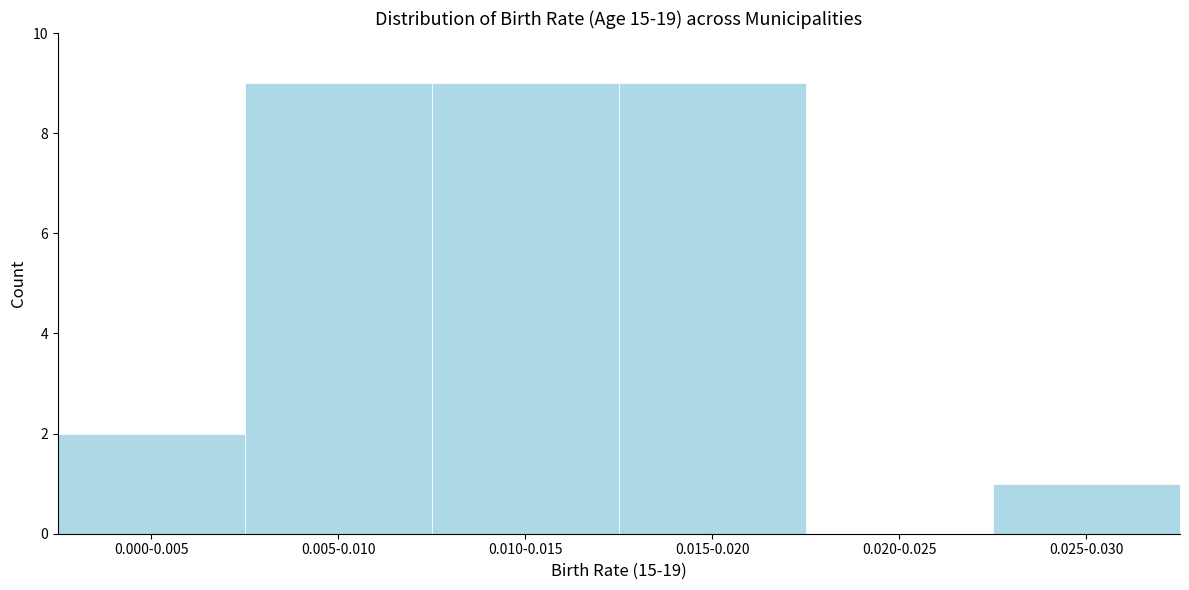

Reading left to right, transcribe all the data shown in this chart.

0.000-0.005=2	0.005-0.010=9	0.010-0.015=9	0.015-0.020=9	0.020-0.025=0	0.025-0.030=1